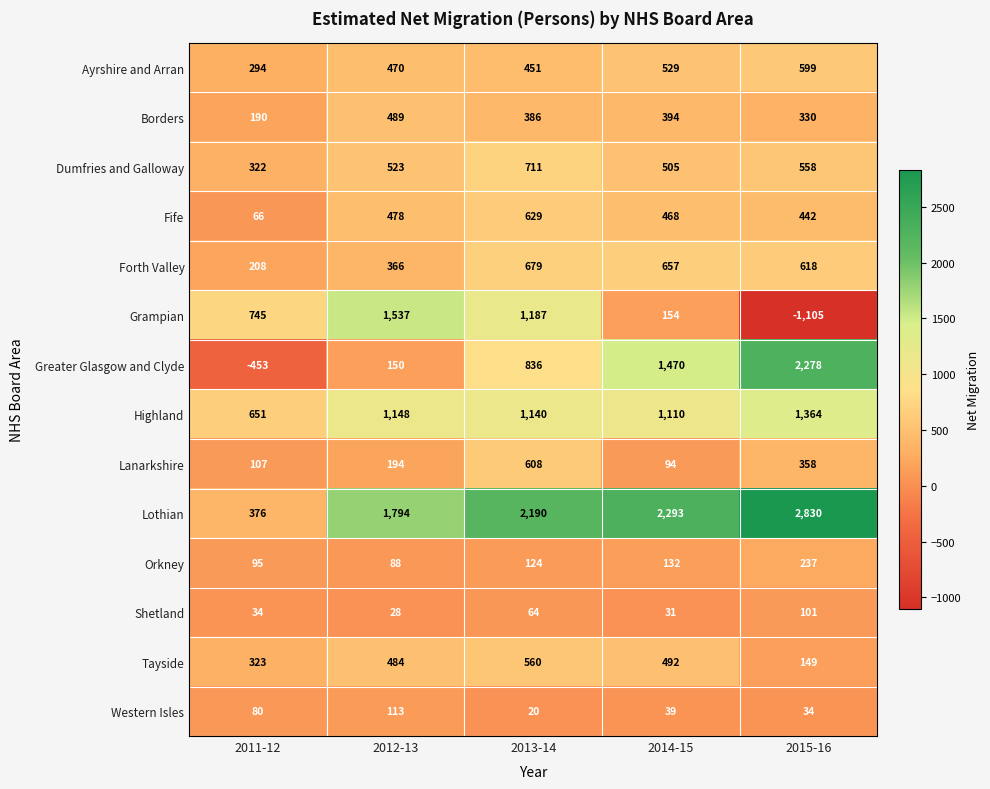

What is the sum of all Western Isles values?

286